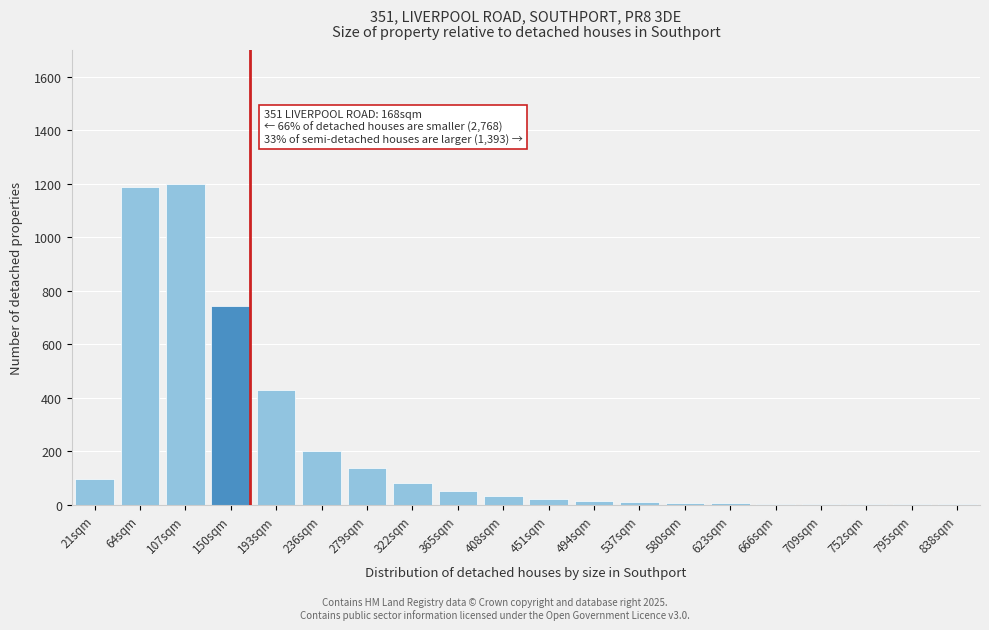

True or false: the data shows 1198 at 107sqm.

True